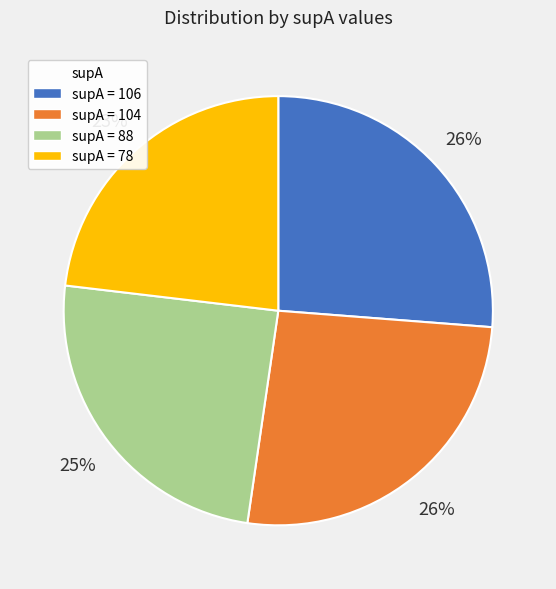

The supA = 106 slice represents 26% of the pie. True or false?

True